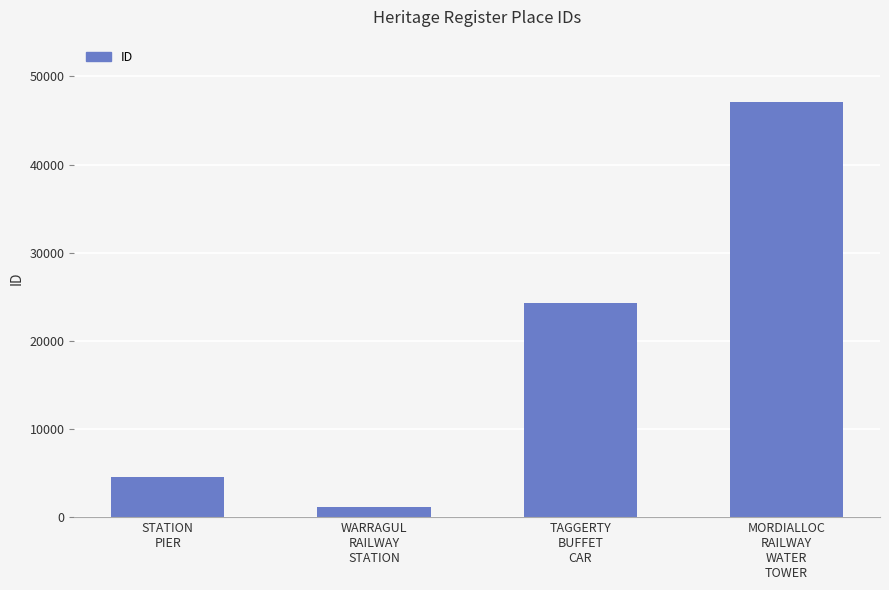

What is the average value?

19294